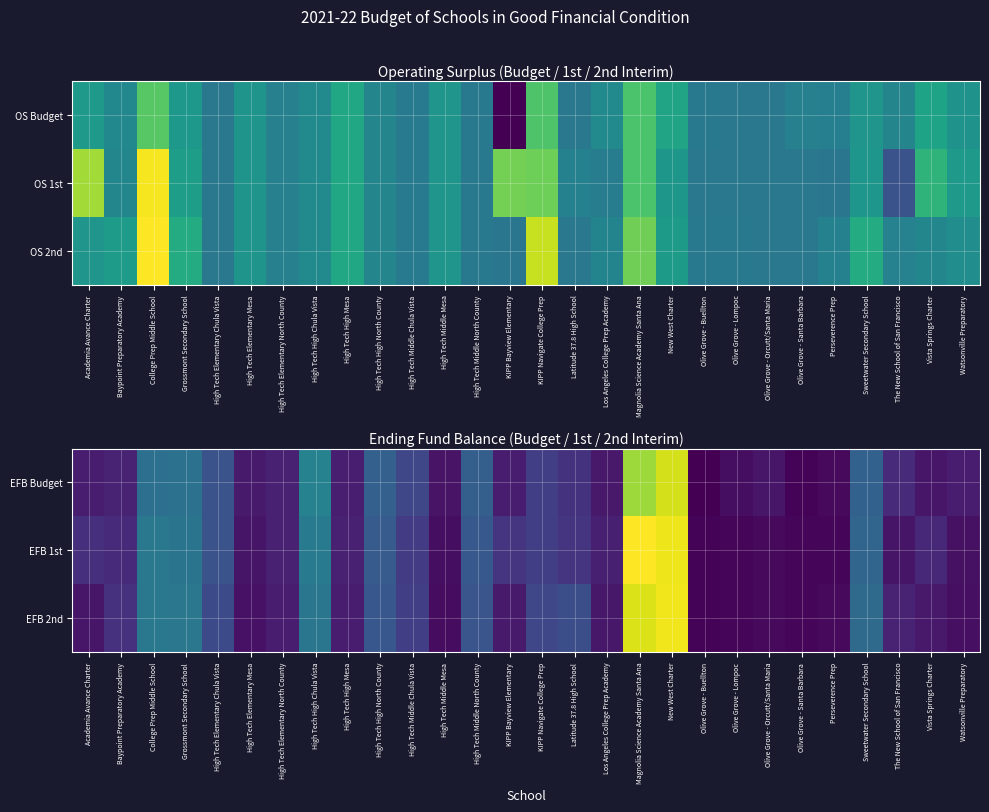

Reading left to right, what are all the values shown in this chart?

EFB Budget: Academia Avance Charter=780711	Baypoint Preparatory Academy=914207	College Prep Middle School=3400198	Grossmont Secondary School=3499035	High Tech Elementary Chula Vista=2394221	High Tech Elementary Mesa=685750	High Tech Elementary North County=889234	High Tech High Chula Vista=4081167	High Tech High Mesa=790955	High Tech High North County=2859260	High Tech Middle Chula Vista=1977811	High Tech Middle Mesa=532546	High Tech Middle North County=2818726	KIPP Bayview Elementary=764634	KIPP Navigate College Prep=1737633	Latitude 37.8 High School=1366105	Los Angeles College Prep Academy=668593	Magnolia Science Academy Santa Ana=7847901	New West Charter=8613837	Olive Grove - Buellton=33376	Olive Grove - Lompoc=363099	Olive Grove - Orcutt/Santa Maria=601092	Olive Grove - Santa Barbara=106258	Perseverence Prep=265492	Sweetwater Secondary School=2870029	The New School of San Francisco=1156402	Vista Springs Charter=586926	Watsonville Preparatory=737799
EFB 1st: Academia Avance Charter=1279567	Baypoint Preparatory Academy=1142686	College Prep Middle School=3689896	Grossmont Secondary School=3550219	High Tech Elementary Chula Vista=2385366	High Tech Elementary Mesa=563224	High Tech Elementary North County=873890	High Tech High Chula Vista=3821494	High Tech High Mesa=858702	High Tech High North County=2649685	High Tech Middle Chula Vista=1637096	High Tech Middle Mesa=388278	High Tech Middle North County=2542478	KIPP Bayview Elementary=1424915	KIPP Navigate College Prep=1726754	Latitude 37.8 High School=1450709	Los Angeles College Prep Academy=830903	Magnolia Science Academy Santa Ana=9202888	New West Charter=8983489	Olive Grove - Buellton=108082	Olive Grove - Lompoc=152424	Olive Grove - Orcutt/Santa Maria=255665	Olive Grove - Santa Barbara=152819	Perseverence Prep=180322	Sweetwater Secondary School=3018292	The New School of San Francisco=544637	Vista Springs Charter=1037811	Watsonville Preparatory=434467
EFB 2nd: Academia Avance Charter=584538	Baypoint Preparatory Academy=1336226	College Prep Middle School=3718827	Grossmont Secondary School=3661093	High Tech Elementary Chula Vista=2099933	High Tech Elementary Mesa=470824	High Tech Elementary North County=746460	High Tech High Chula Vista=3627492	High Tech High Mesa=755261	High Tech High North County=2507249	High Tech Middle Chula Vista=1727819	High Tech Middle Mesa=324314	High Tech Middle North County=2441972	KIPP Bayview Elementary=696546	KIPP Navigate College Prep=1999512	Latitude 37.8 High School=2249911	Los Angeles College Prep Academy=638649	Magnolia Science Academy Santa Ana=8715119	New West Charter=9008752	Olive Grove - Buellton=110903	Olive Grove - Lompoc=156785	Olive Grove - Orcutt/Santa Maria=258369	Olive Grove - Santa Barbara=152656	Perseverence Prep=282068	Sweetwater Secondary School=3204945	The New School of San Francisco=950612	Vista Springs Charter=644890	Watsonville Preparatory=397775